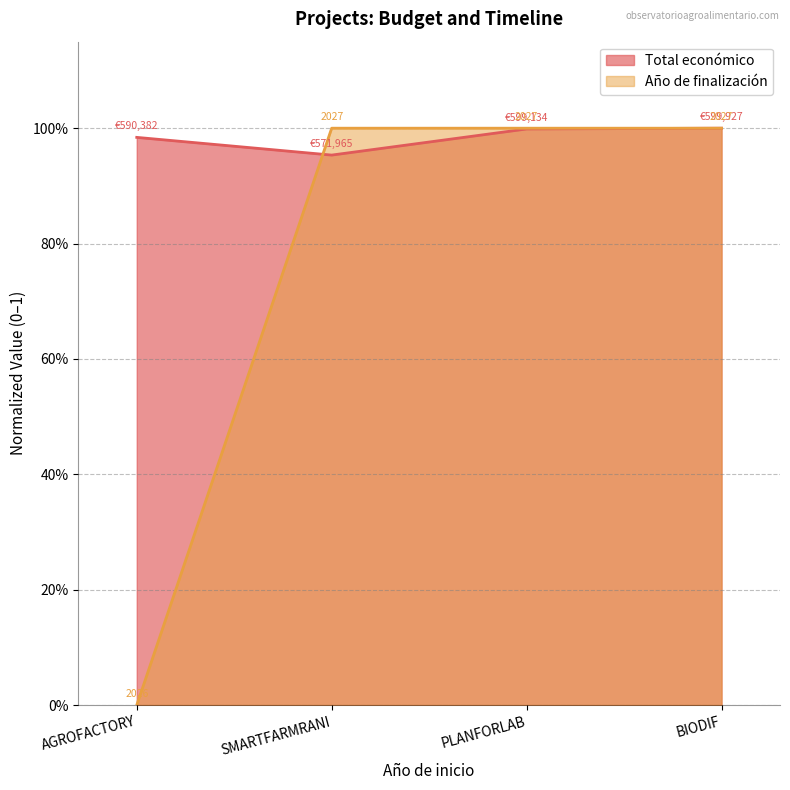

At how many categories does at least one series exceed 0?

4